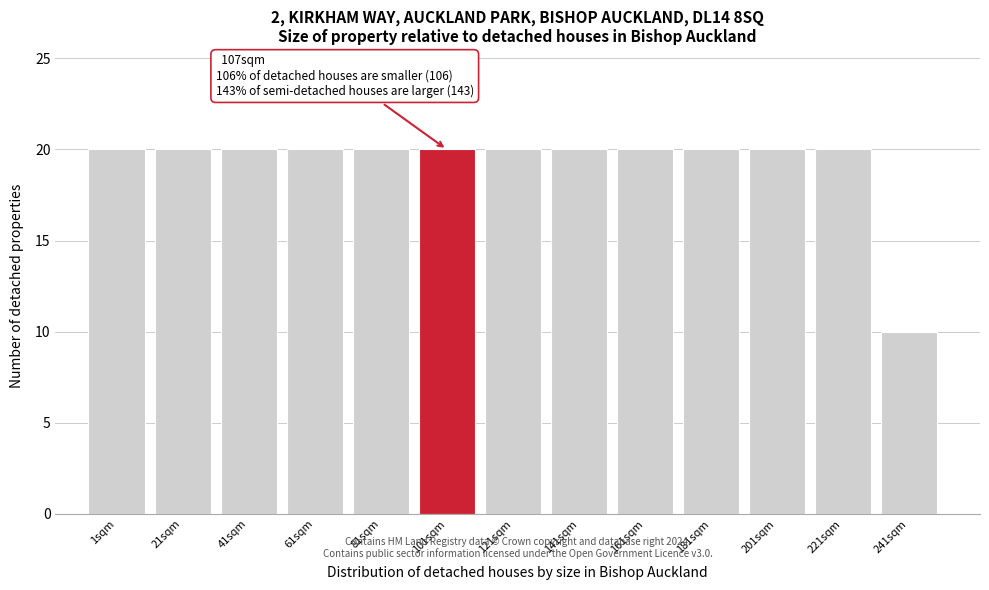

Reading left to right, transcribe all the data shown in this chart.

20	20	20	20	20	20	20	20	20	20	20	20	10